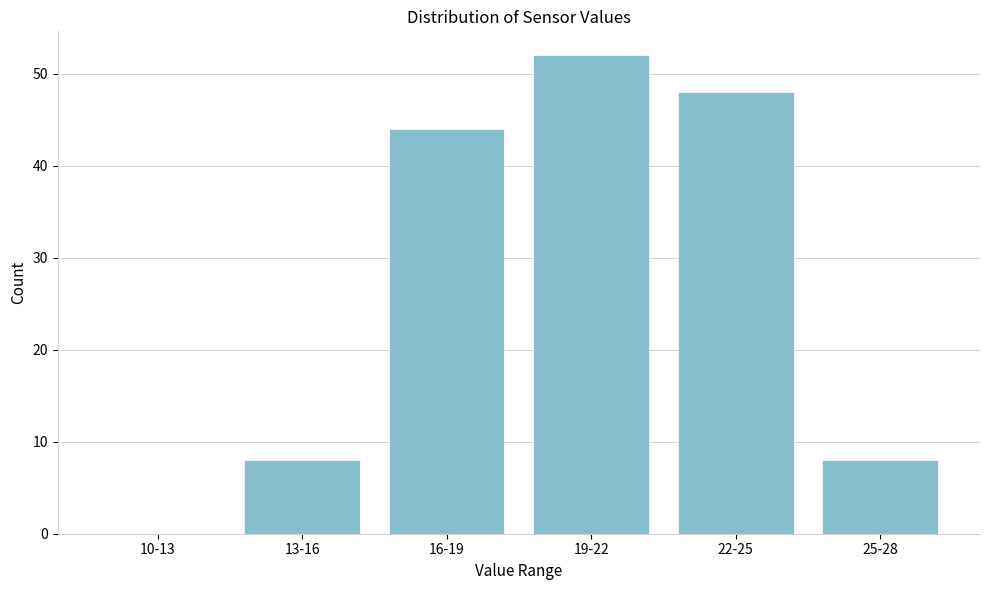

Reading left to right, what are all the values shown in this chart?

10-13=0	13-16=8	16-19=44	19-22=52	22-25=48	25-28=8